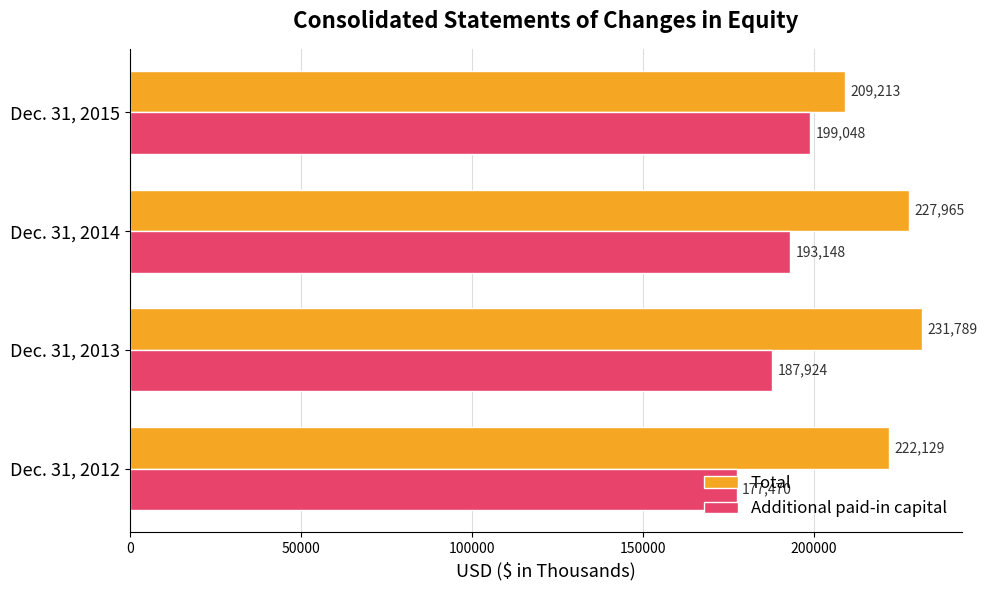

At which category is the sum across all series the highest?

Dec. 31, 2014